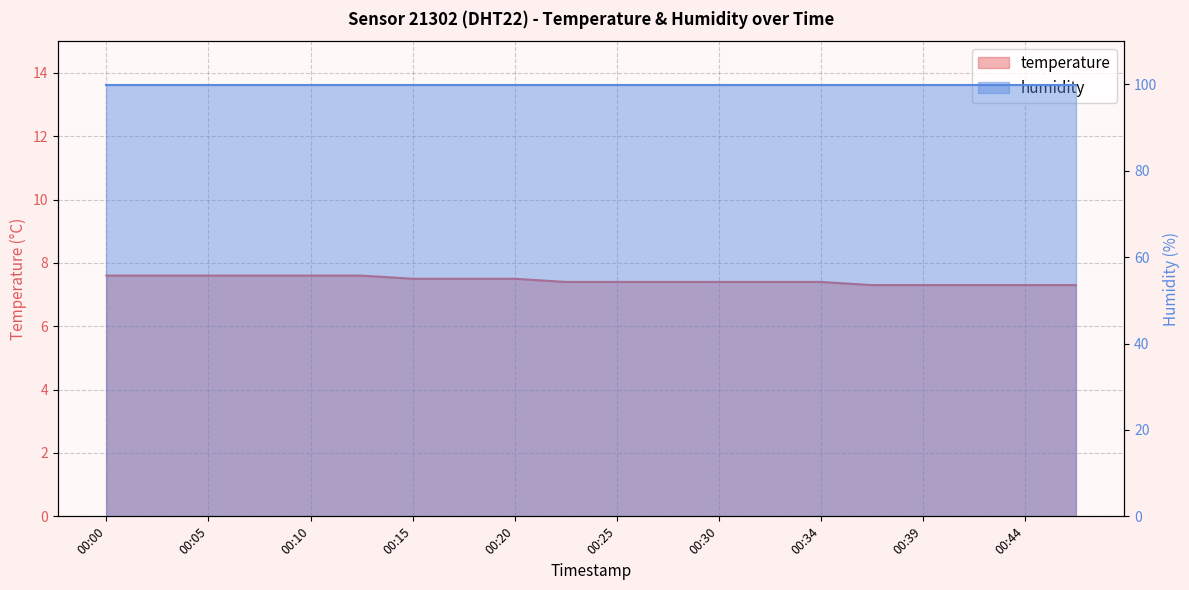

What is the value of the 8th point from the left?

7.5